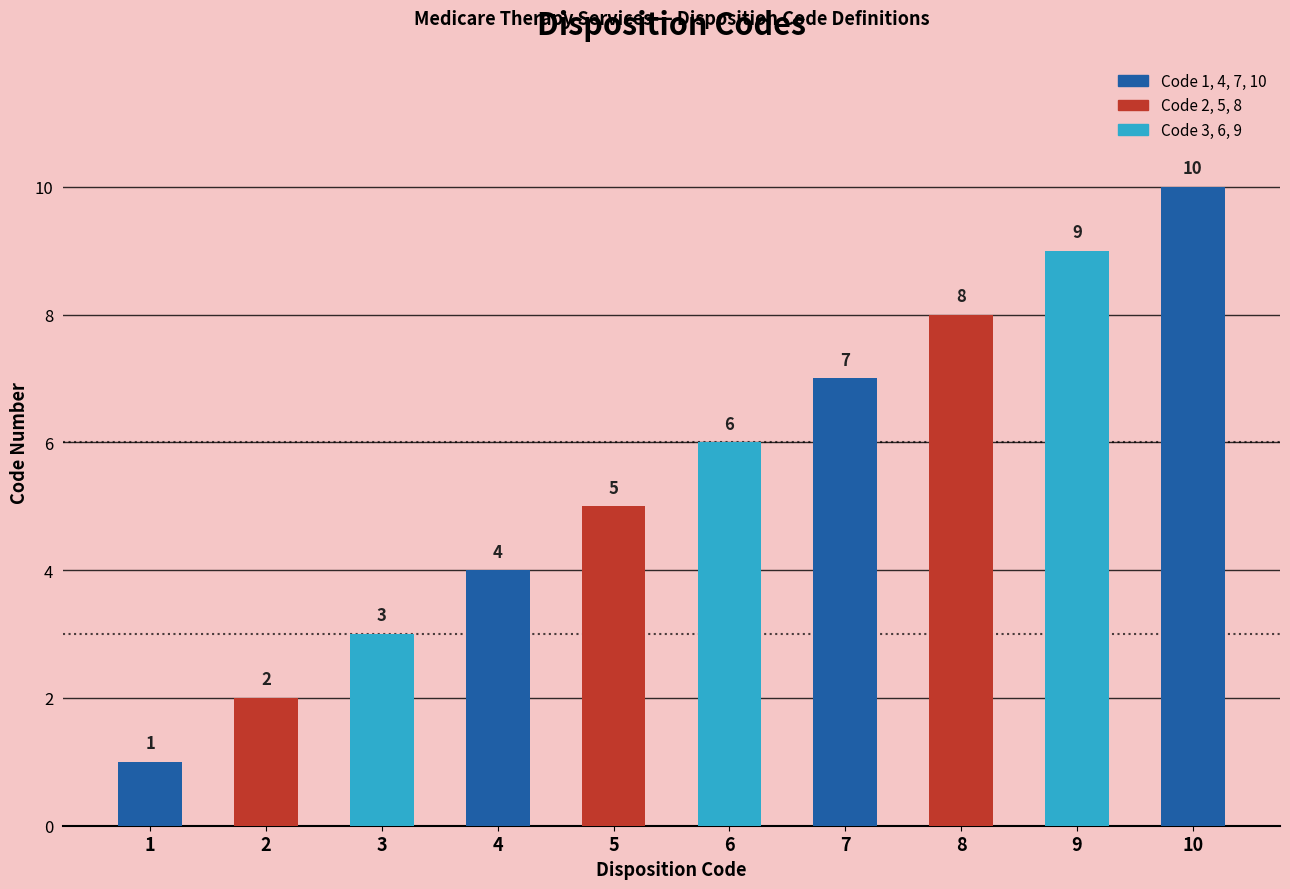

Reading right to left, extract all data points from this chart.

10=10	9=9	8=8	7=7	6=6	5=5	4=4	3=3	2=2	1=1